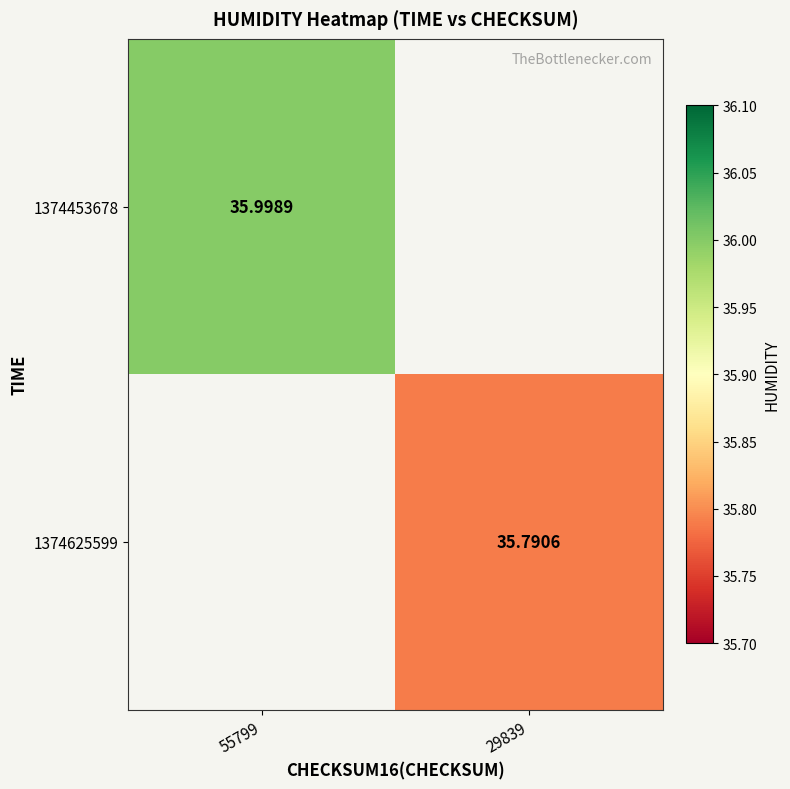

Is the value of 1374625599 at 29839 greater than the value of 1374453678 at 55799?

No